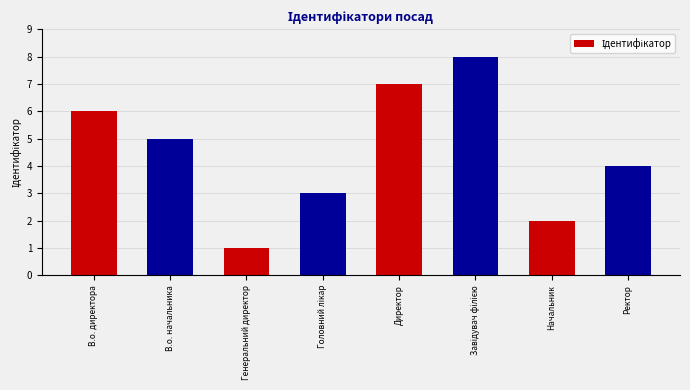

What position from the right is Начальник?

2